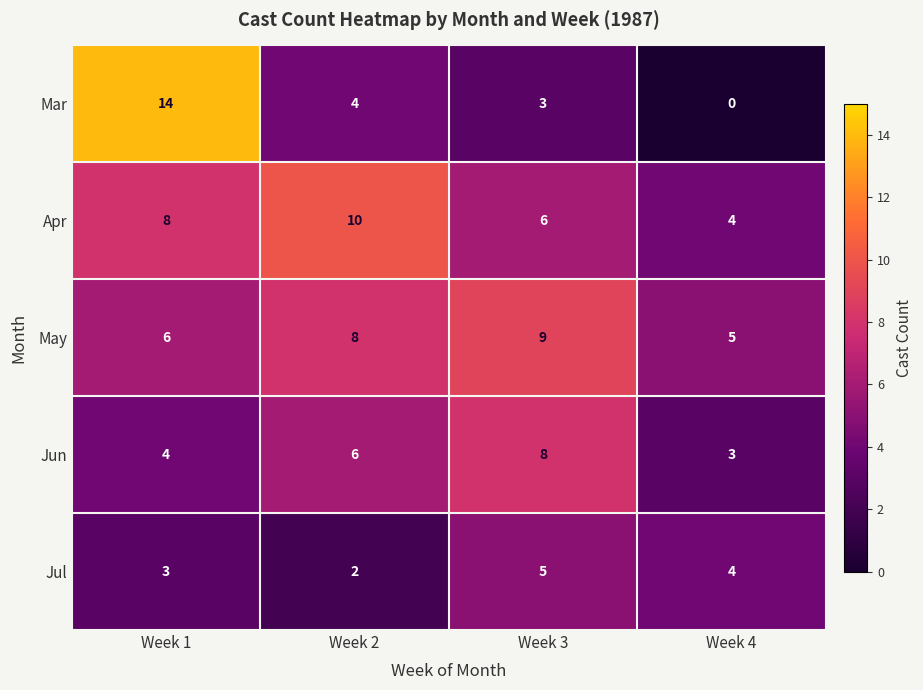

Is it true that Jun equals 3 at Week 2?

False